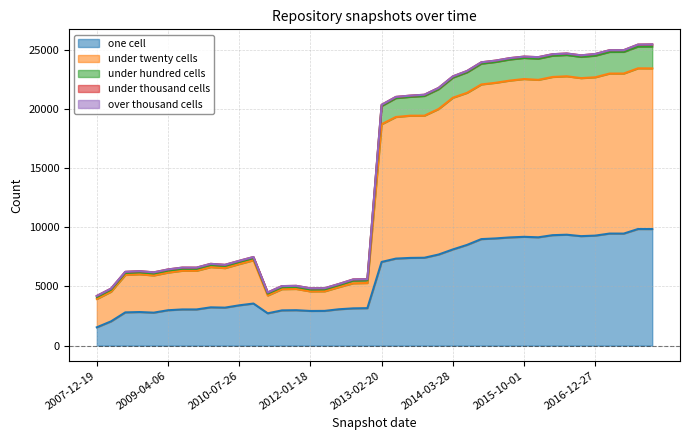

What is the lowest value of the one cell series?

1549